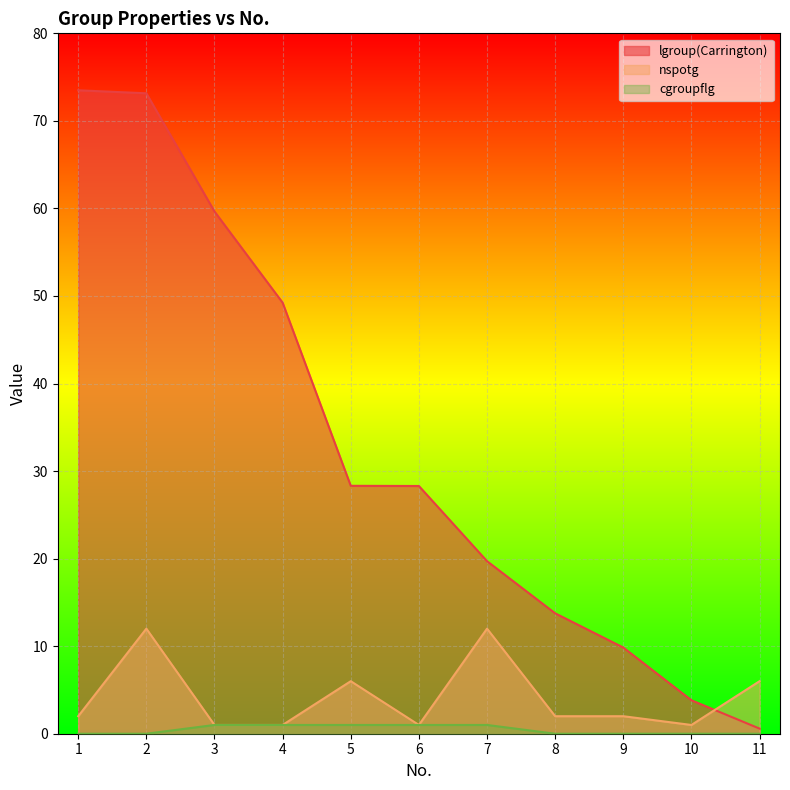

True or false: nspotg has more than 0 points higher than both neighbors.

True